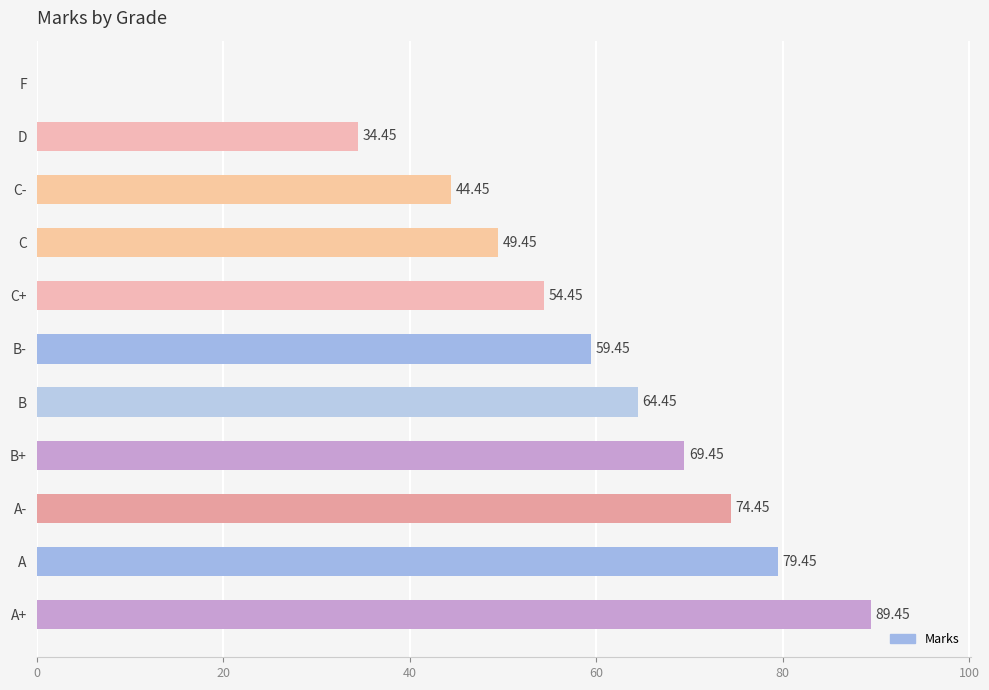

What is the sum of the values at A and B+?

148.9